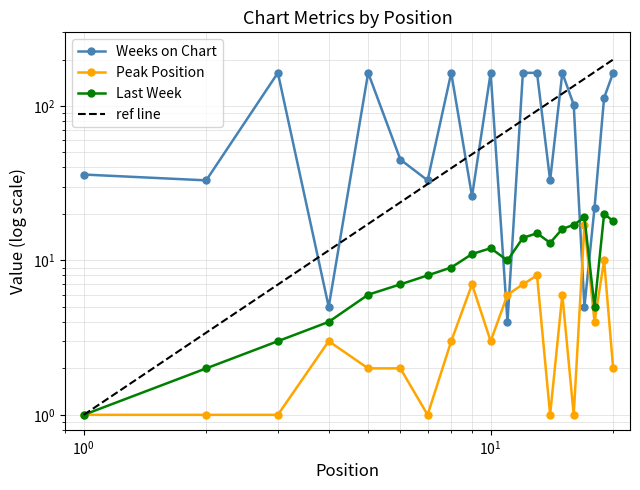

Which series changed the most between 13 and 18?

Weeks on Chart